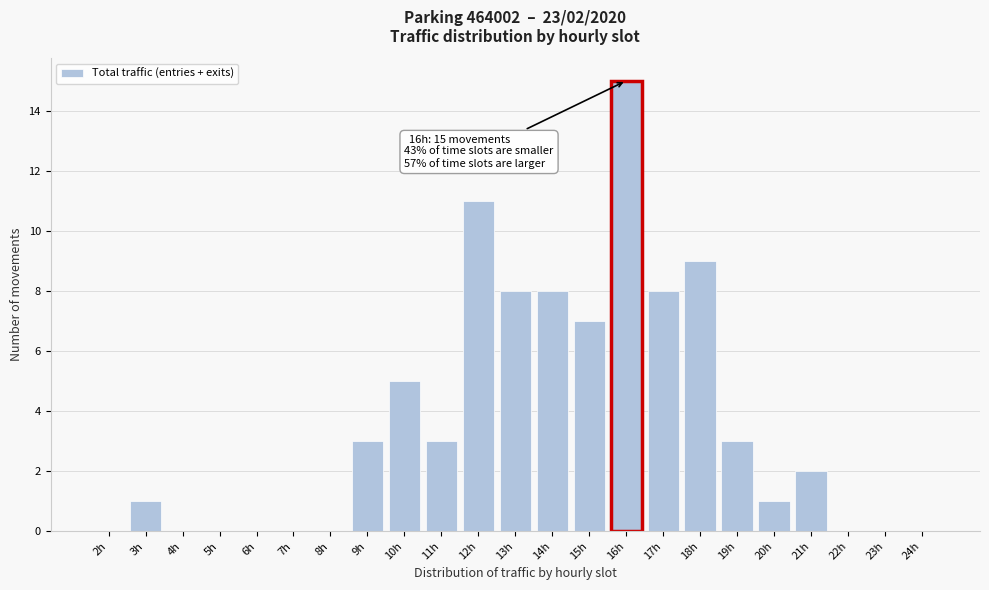

Reading left to right, extract all data points from this chart.

2h=0	3h=1	4h=0	5h=0	6h=0	7h=0	8h=0	9h=3	10h=5	11h=3	12h=11	13h=8	14h=8	15h=7	16h=15	17h=8	18h=9	19h=3	20h=1	21h=2	22h=0	23h=0	24h=0